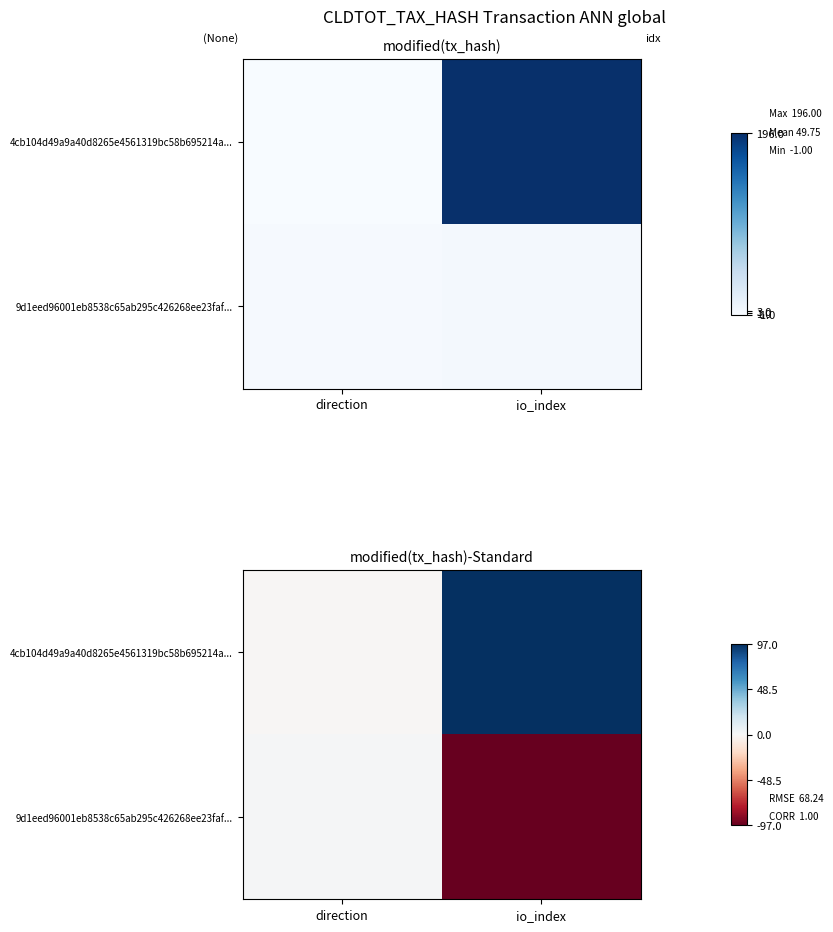

Is the value of 4cb104d49a9a40d8265e4561319bc58b695214a... at io_index greater than the value of 9d1eed96001eb8538c65ab295c426268ee23faf... at direction?

Yes